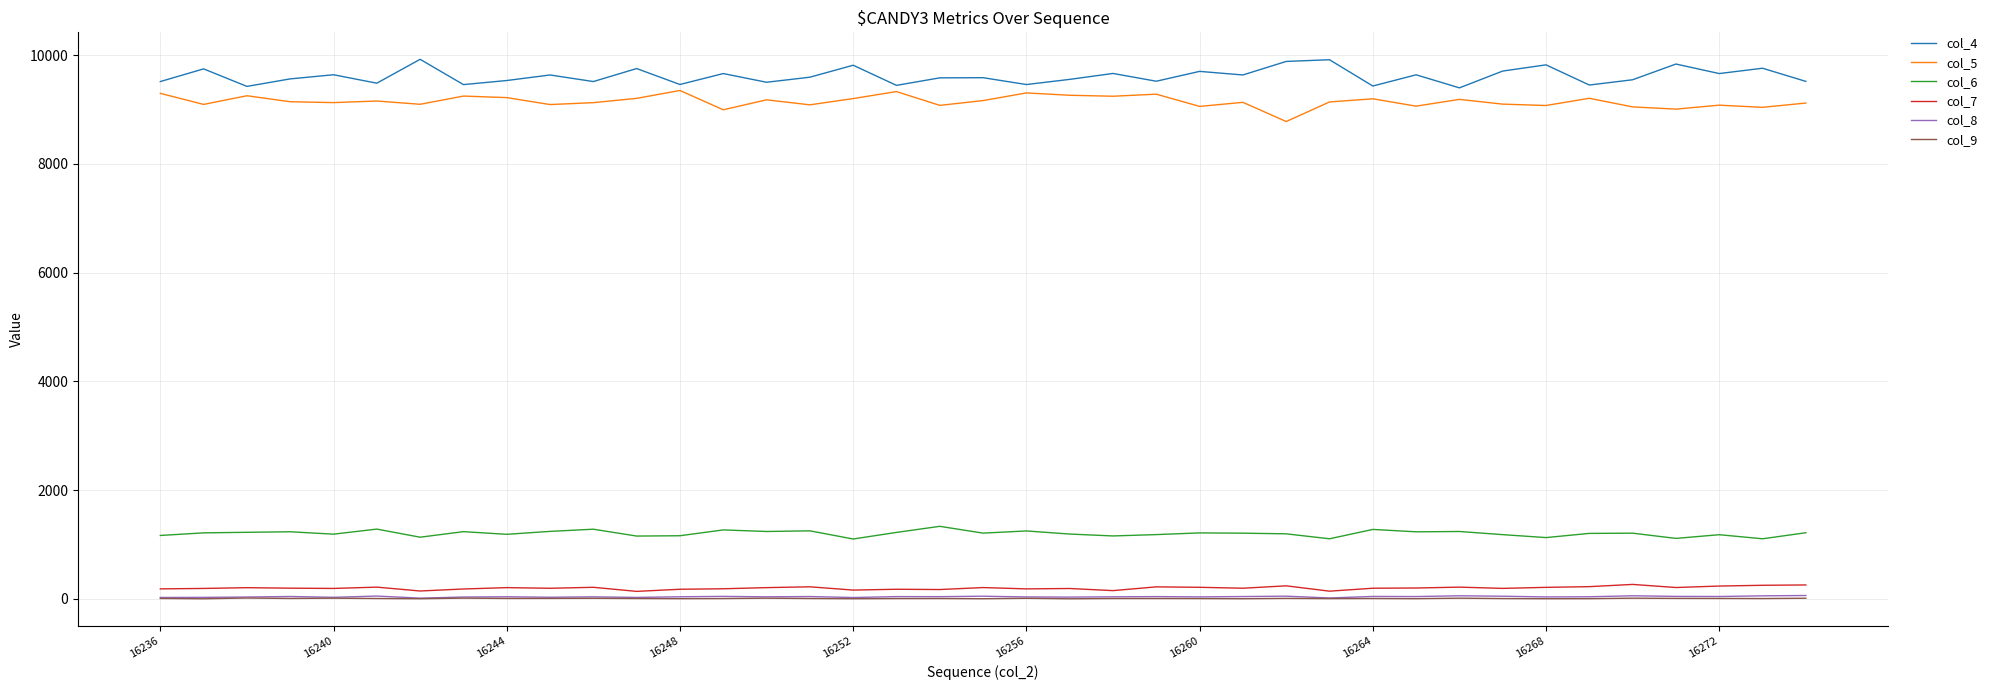

True or false: col_4 and col_9 cross at least once.

False